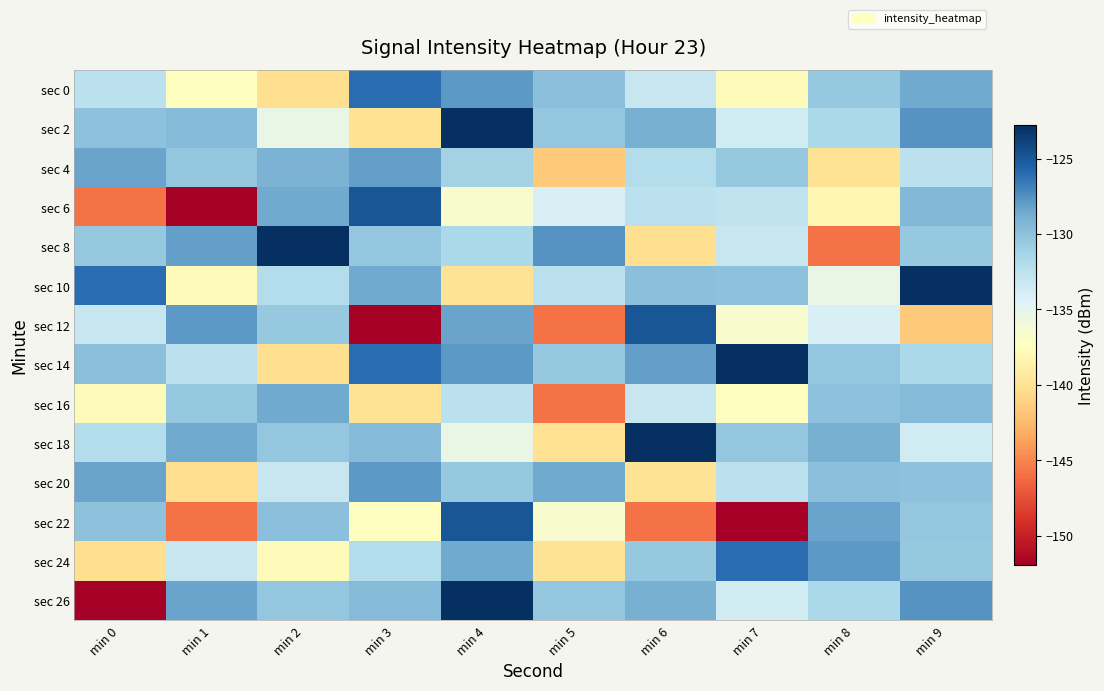

At min 1, list the series in order from smallest to largest.

sec 6, sec 22, sec 20, sec 10, sec 0, sec 24, sec 14, sec 16, sec 4, sec 2, sec 18, sec 26, sec 8, sec 12